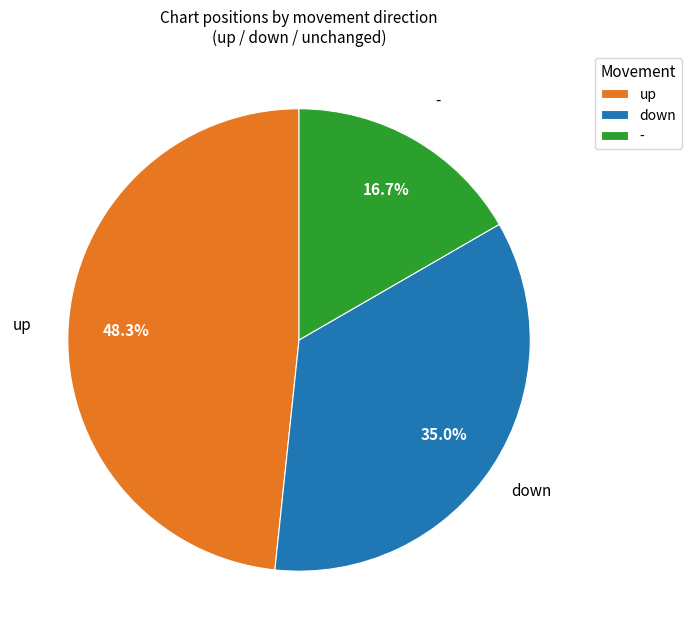

Between down and -, which is larger?

down